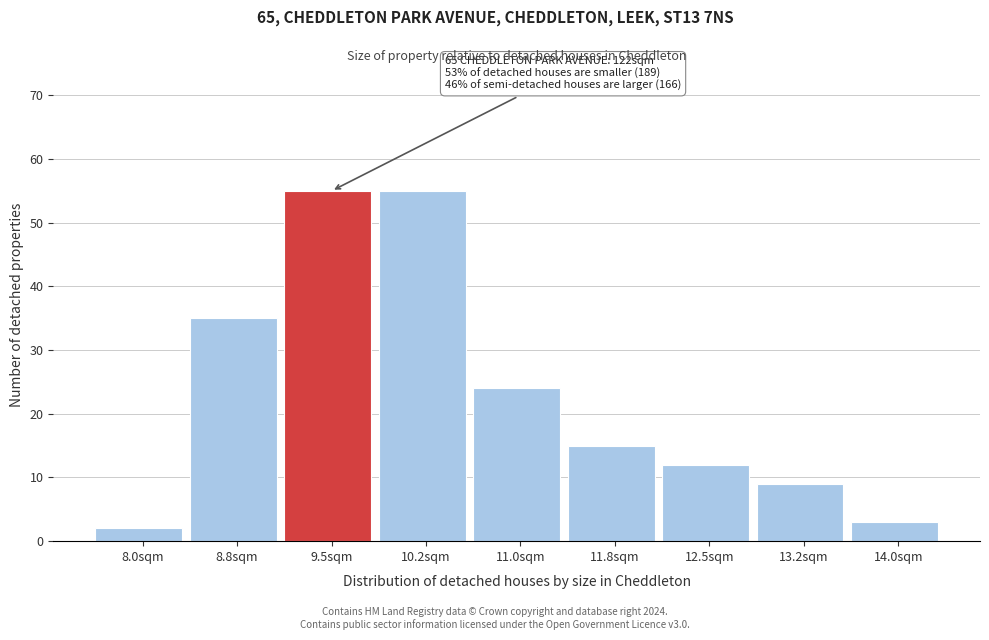

Reading left to right, transcribe all the data shown in this chart.

8.0sqm=2	8.8sqm=35	9.5sqm=55	10.2sqm=55	11.0sqm=24	11.8sqm=15	12.5sqm=12	13.2sqm=9	14.0sqm=3